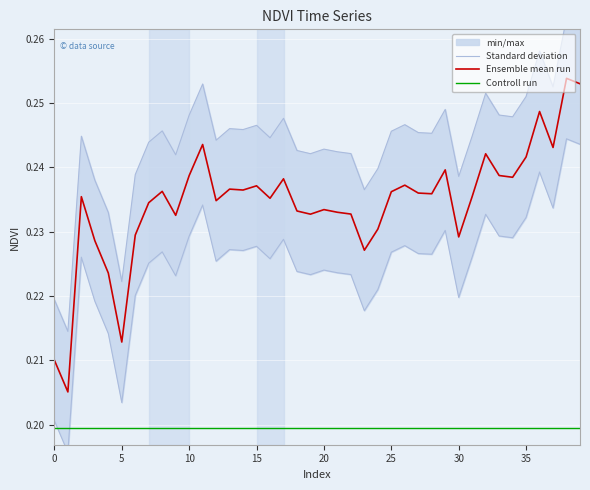

True or false: Ensemble mean run has a value of 0.3 at 30.

False